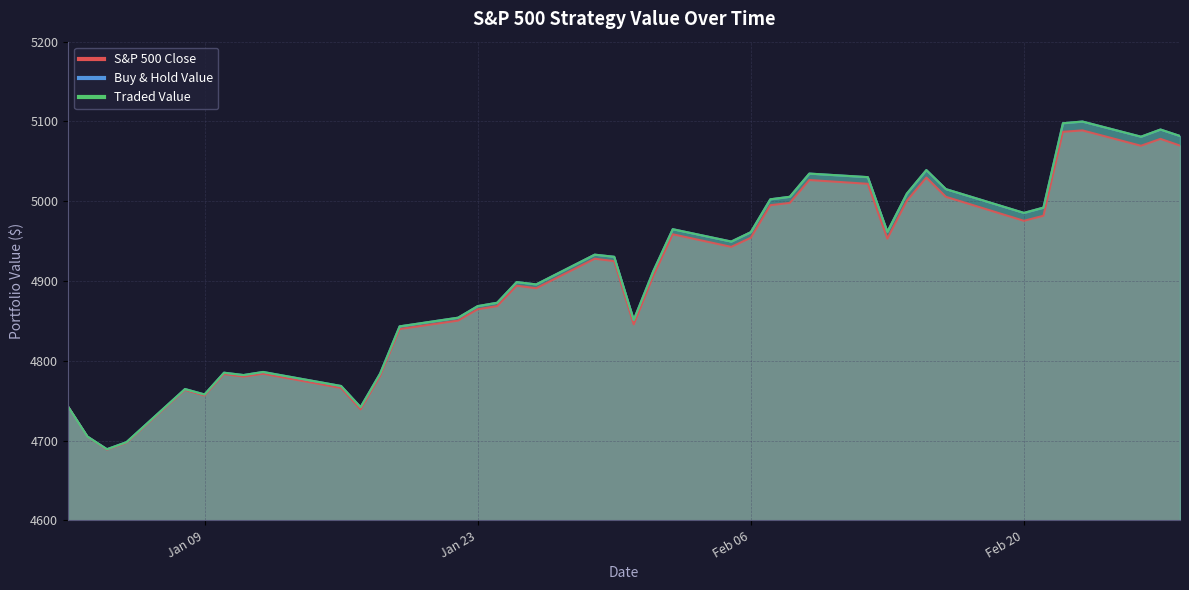

Which series has the largest total across all categories?

Buy & Hold Value